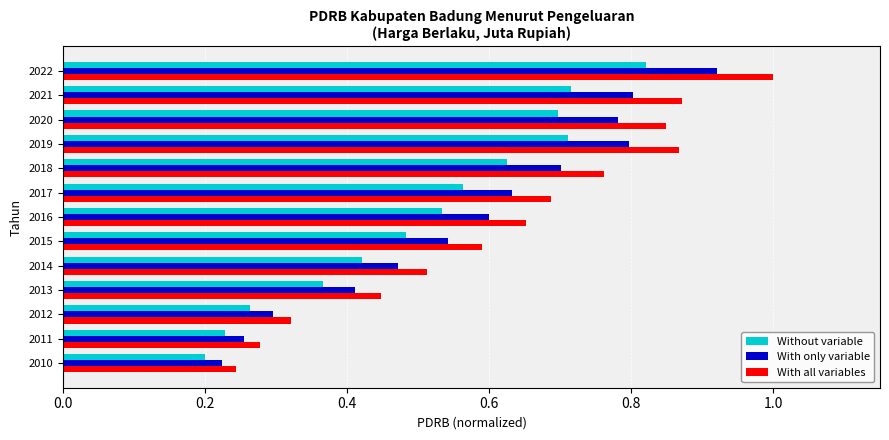

Which series changed the most between 2012 and 2017?

With all variables